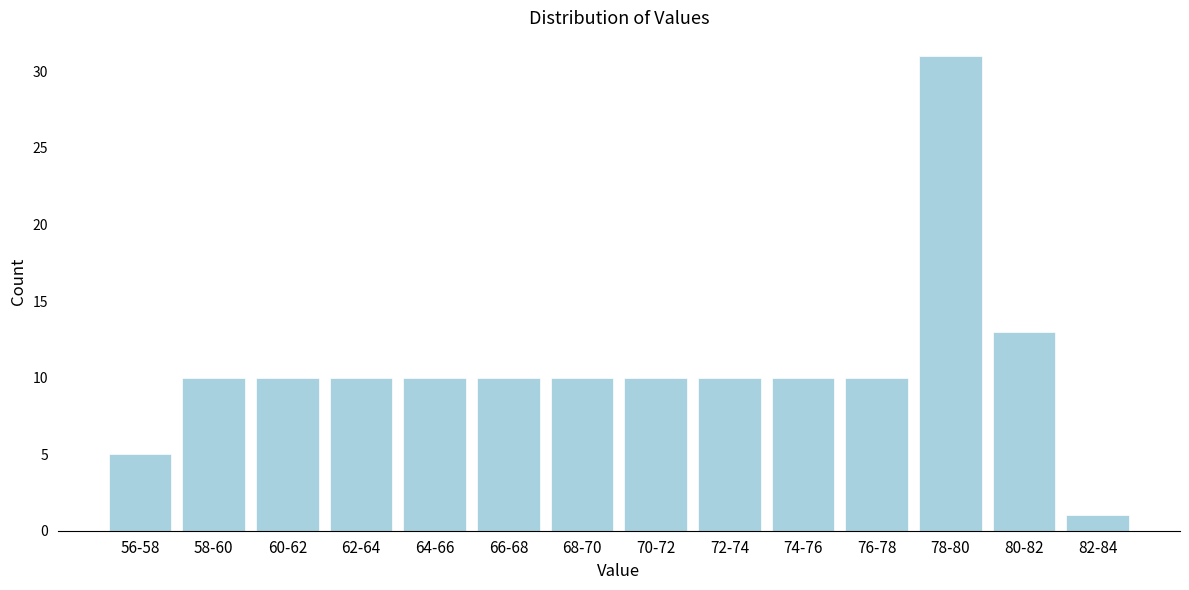

Reading left to right, what are all the values shown in this chart?

56-58=5	58-60=10	60-62=10	62-64=10	64-66=10	66-68=10	68-70=10	70-72=10	72-74=10	74-76=10	76-78=10	78-80=31	80-82=13	82-84=1